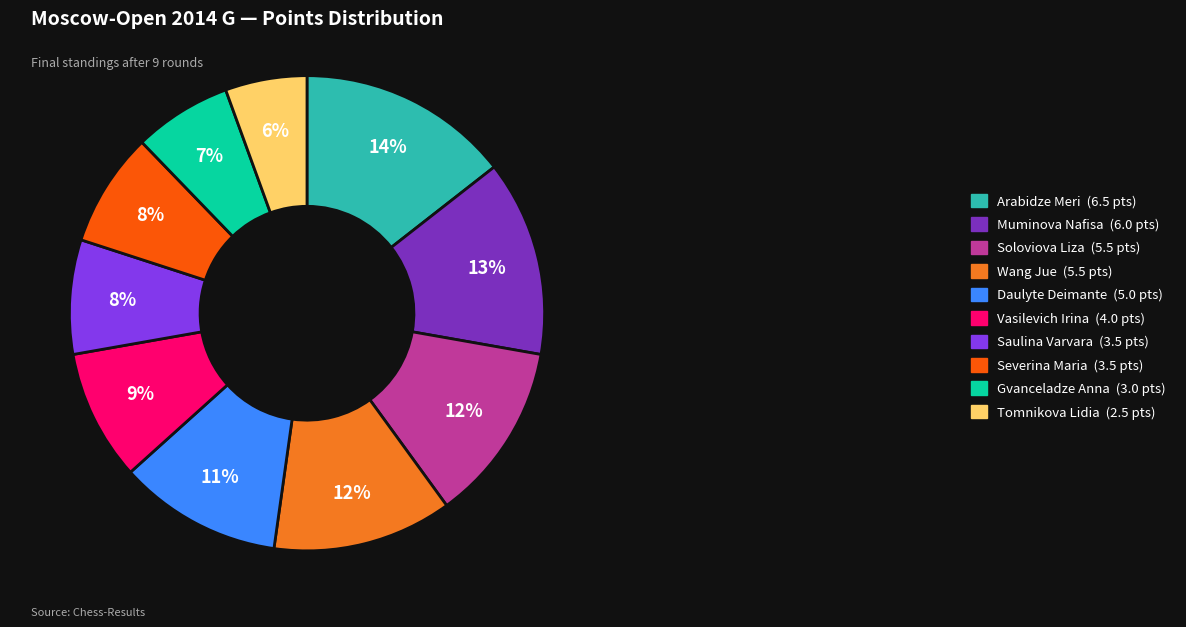

Between Muminova Nafisa (6.0 pts) and Daulyte Deimante (5.0 pts), which is larger?

Muminova Nafisa (6.0 pts)